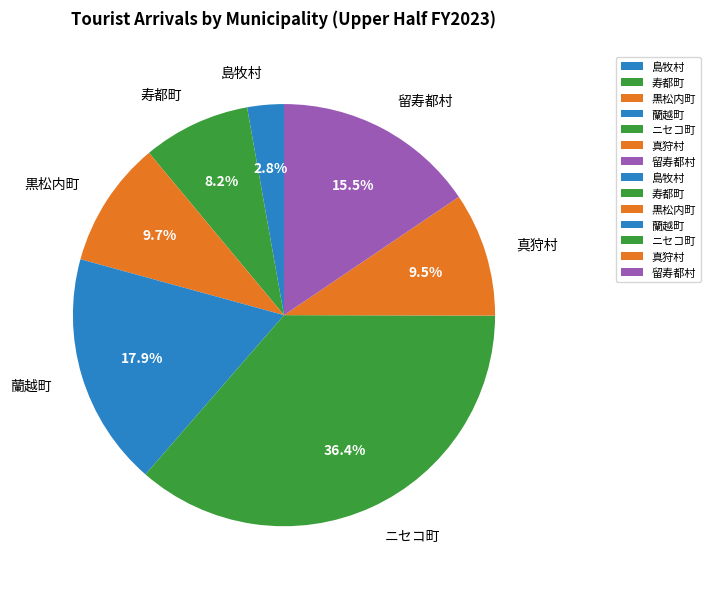

Which slice is the smallest?

島牧村